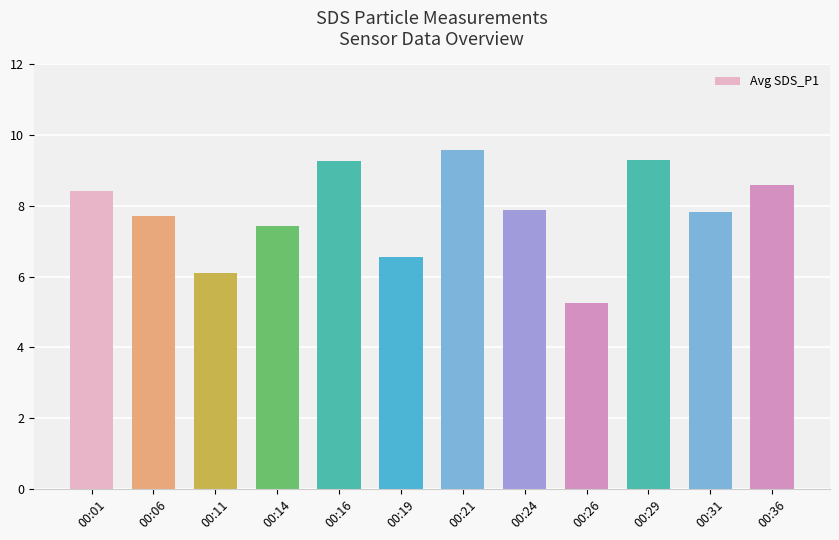

What is the difference between the values at 00:19 and 00:24?

1.3